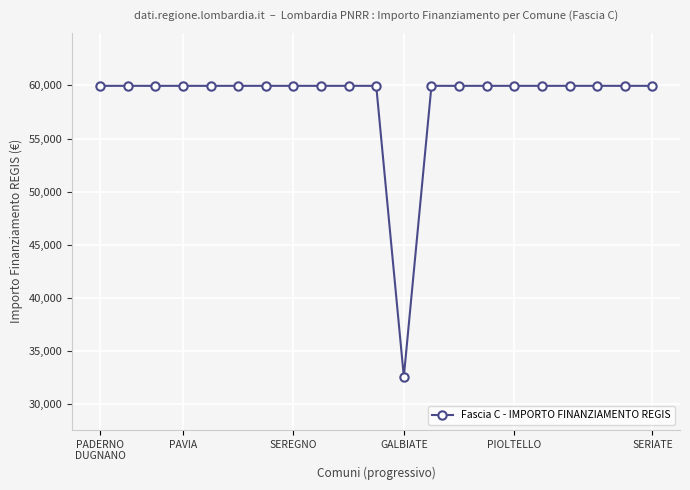

What is the maximum value shown in the chart?

59966